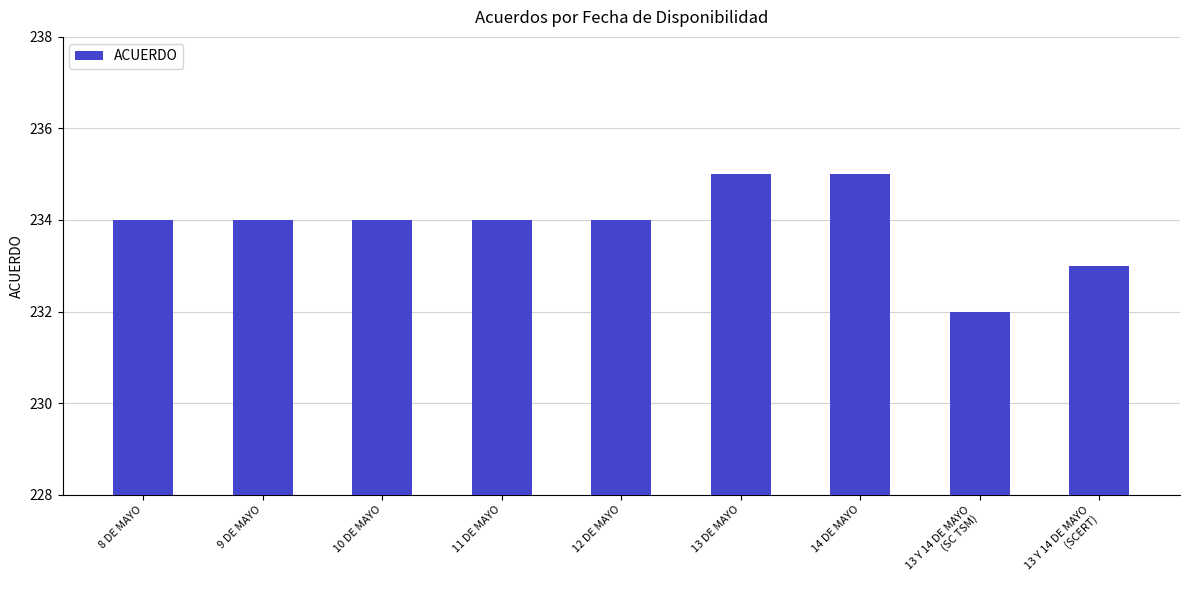

What is the approximate value at 11 DE MAYO?

234